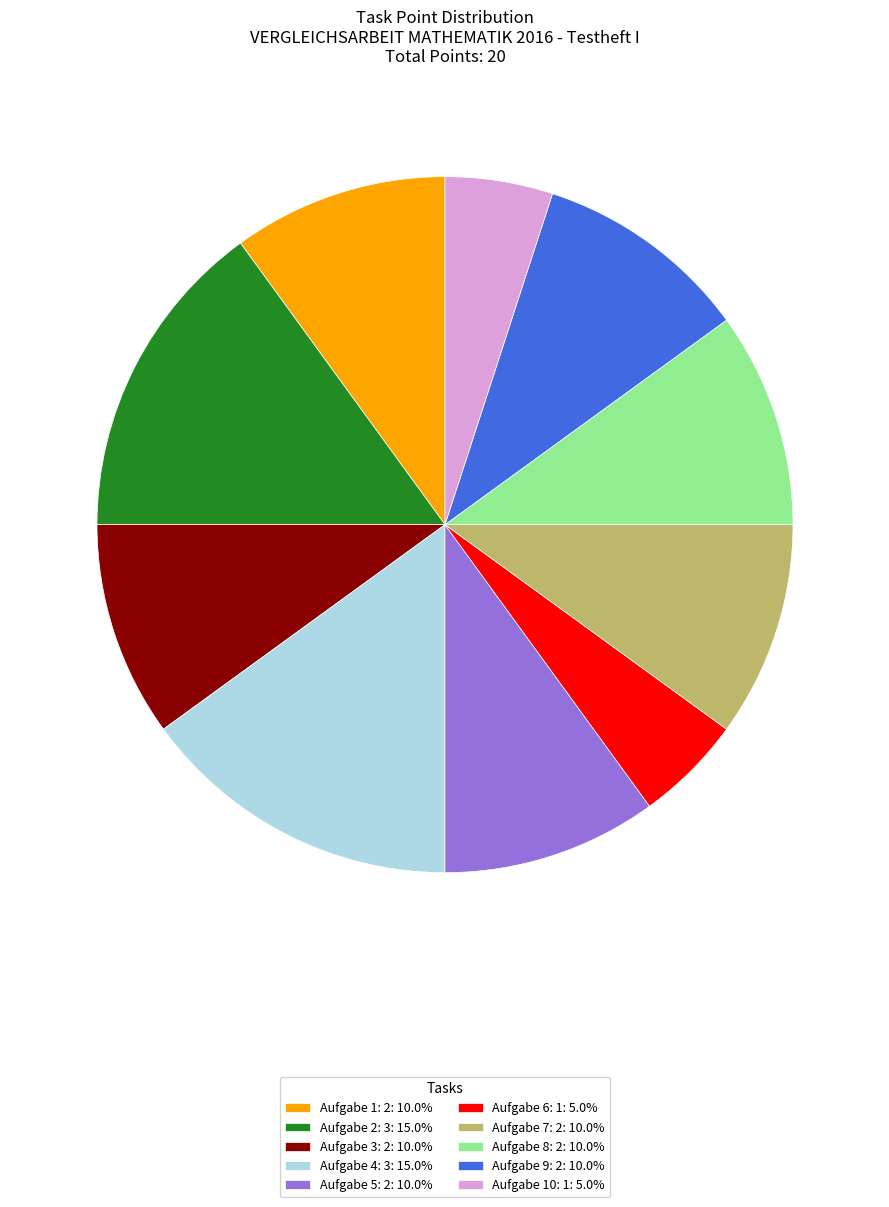

Combined, do Aufgabe 7: 2: 10.0% and Aufgabe 5: 2: 10.0% account for over 50%?

No